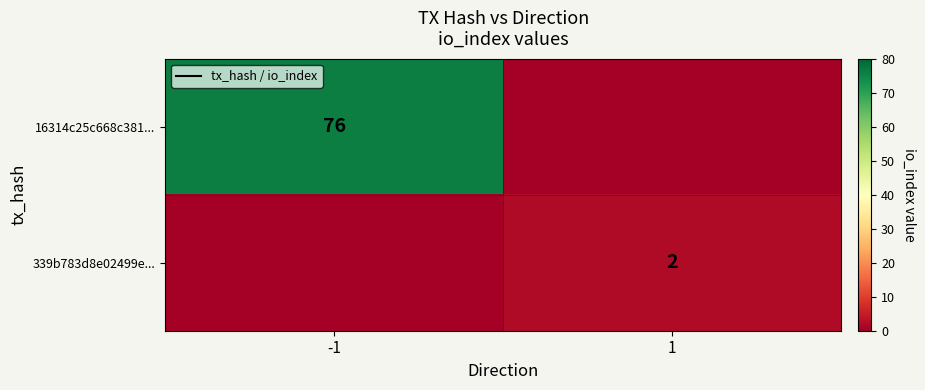

The 339b783d8e02499e... series shows 2 at 1. True or false?

True